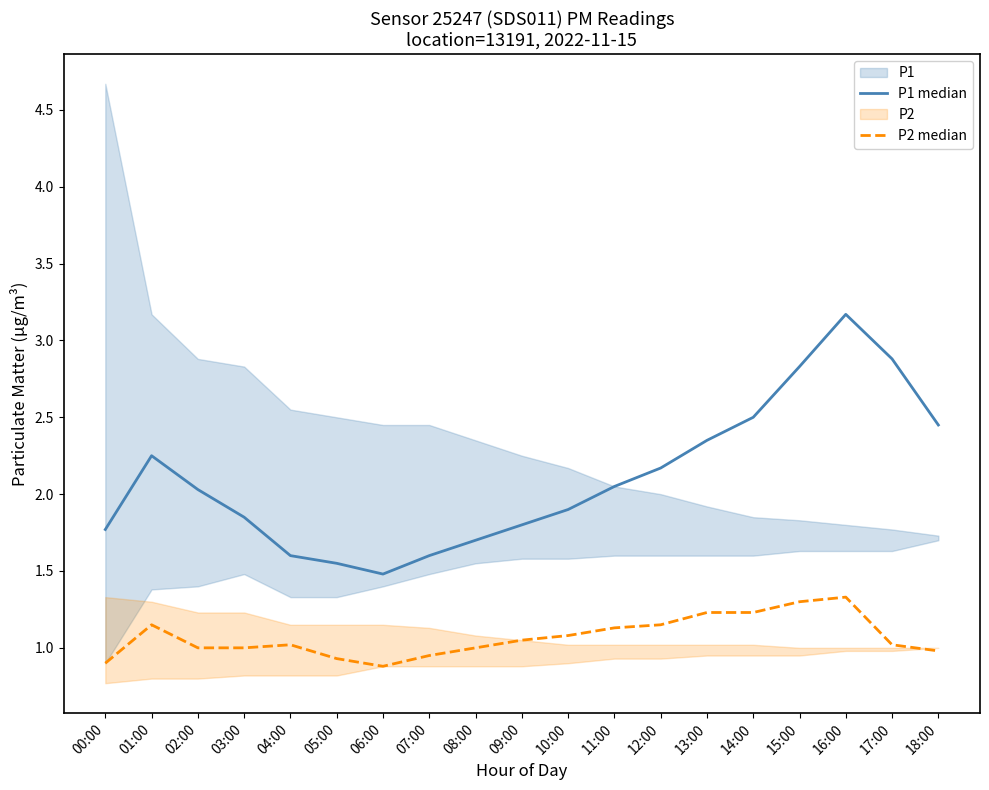

Rank the series by their average value, from lowest to highest.

P2 median, P1 median